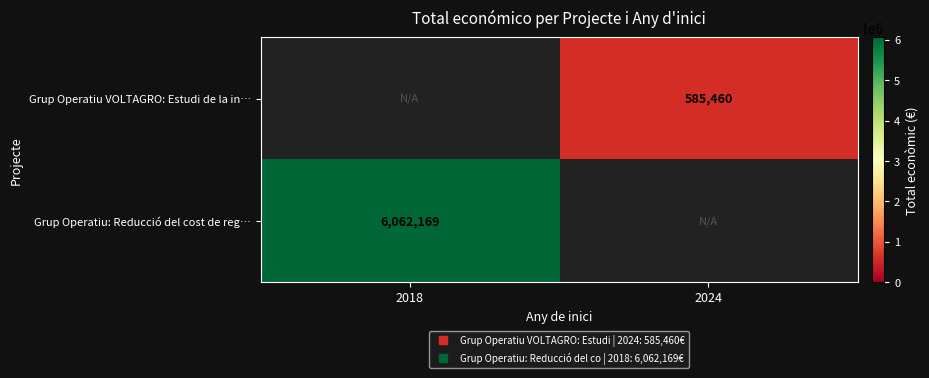

List the labels in order of Grup Operatiu: Reducció del cost de reg… value, largest first.

2018, 2024